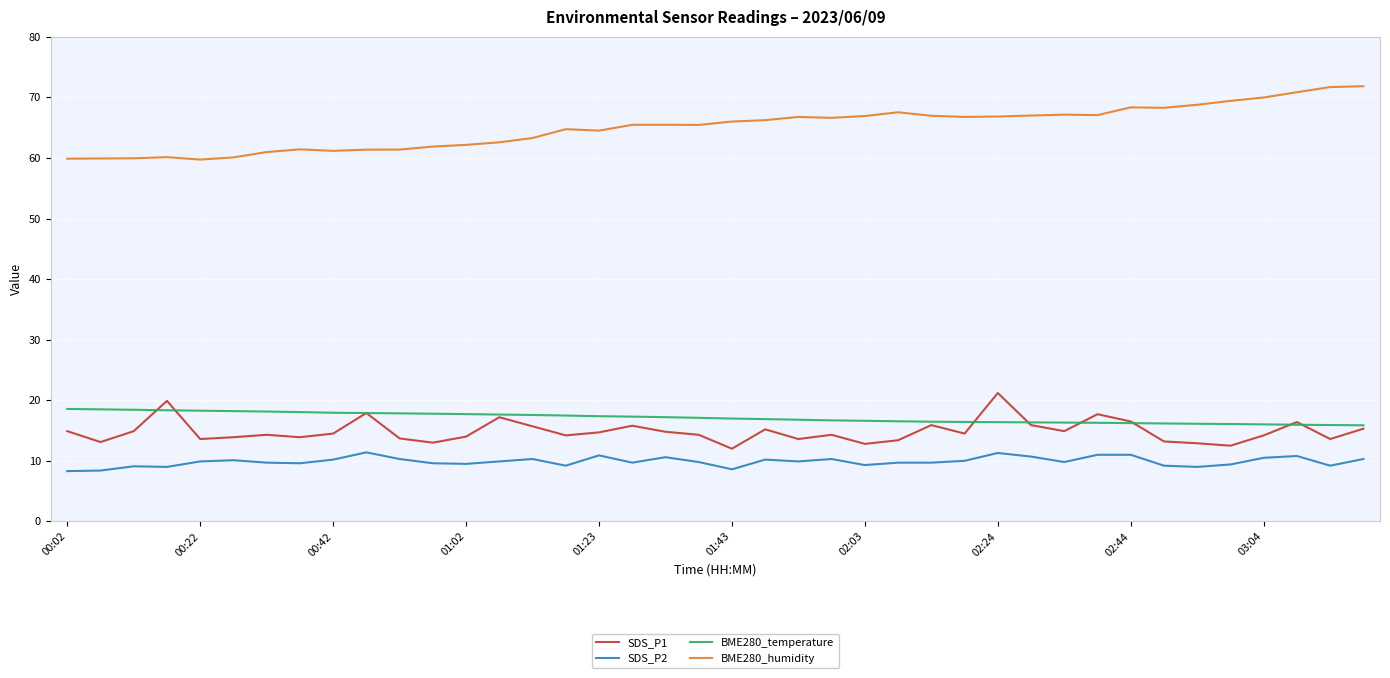

True or false: BME280_temperature and SDS_P2 cross at least once.

False